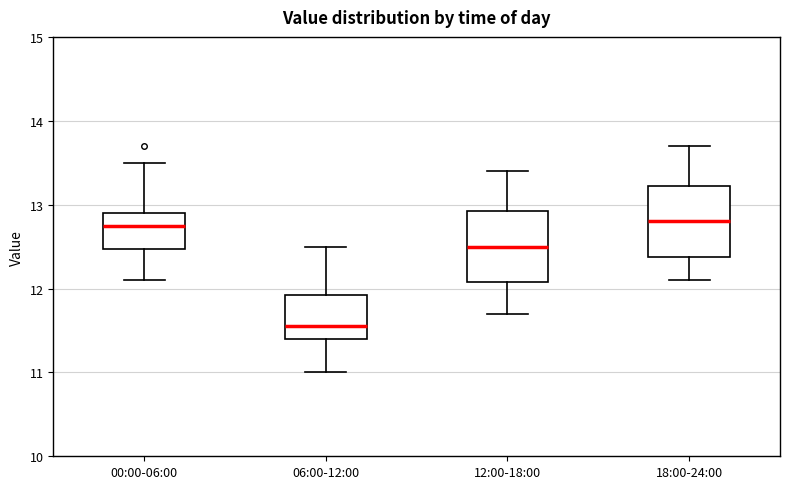

Reading left to right, read every box against the y-axis: the position of its median line, the range the box covers, and the ends of its whiskers. The values are not printed on the chart, so give them approximately, as read against the axis.

00:00-06:00: median 12.8, box 12.5 to 12.9, whiskers 12.1 to 13.5
06:00-12:00: median 11.6, box 11.4 to 11.9, whiskers 11.0 to 12.5
12:00-18:00: median 12.5, box 12.1 to 12.9, whiskers 11.7 to 13.4
18:00-24:00: median 12.8, box 12.4 to 13.2, whiskers 12.1 to 13.7